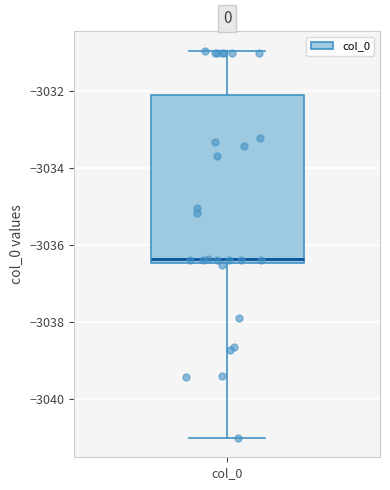

Where does the upper whisker of the box for col_0 end on the y-axis? The values are not printed on the chart, so give them approximately, as read against the axis.

-3031.0